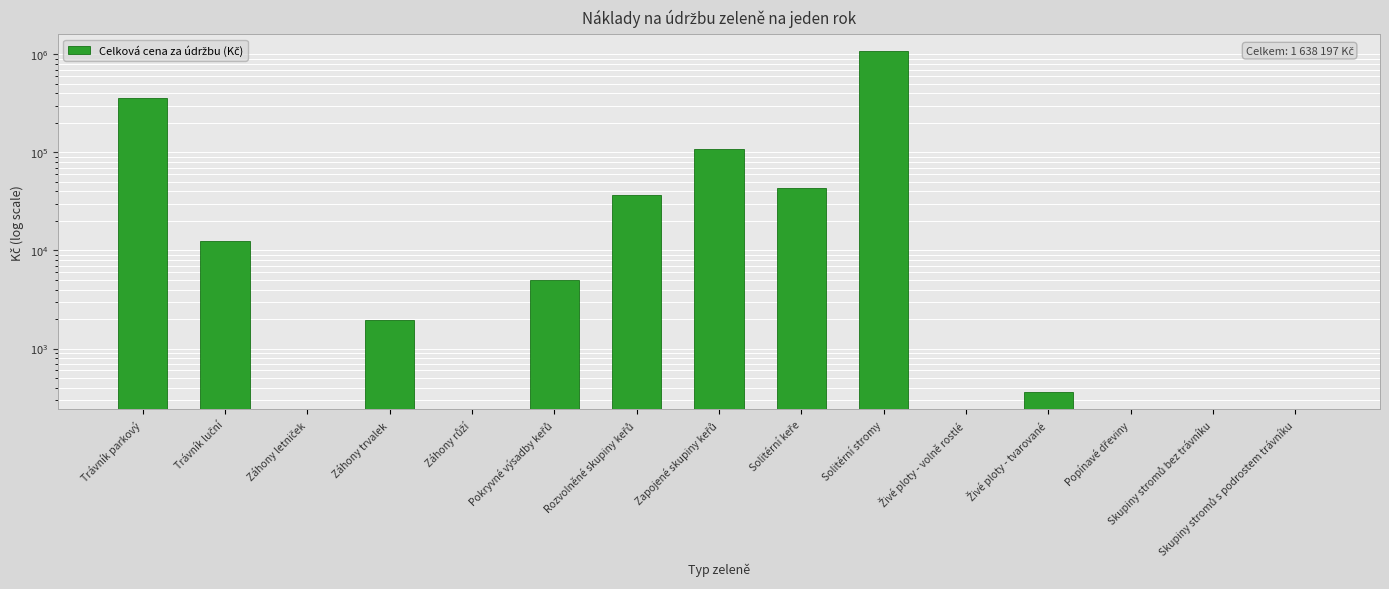

Rank the categories by value from highest to lowest.

Solitérní stromy, Trávník parkový, Zapojené skupiny keřů, Solitérní keře, Rozvolněné skupiny keřů, Trávník luční, Pokryvné výsadby keřů, Záhony trvalek, Živé ploty - tvarované, Záhony letniček, Záhony růží, Živé ploty - volně rostlé, Popínavé dřeviny, Skupiny stromů bez trávníku, Skupiny stromů s podrostem trávníku